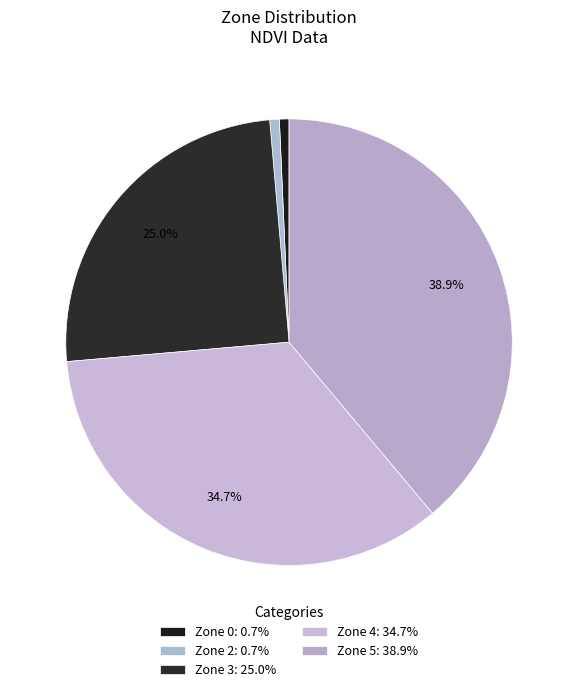

How many slices are in this pie chart?

5